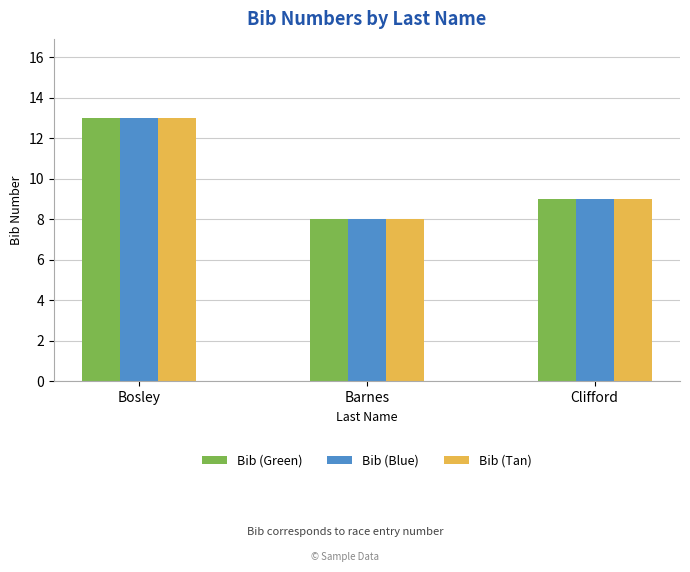

What is the label of the 1st bar from the left?

Bosley